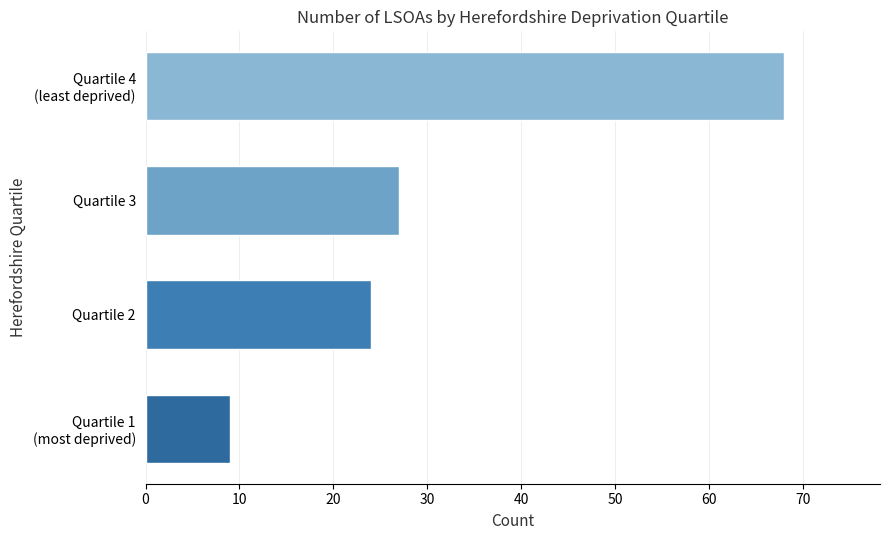

What is the average value?

32